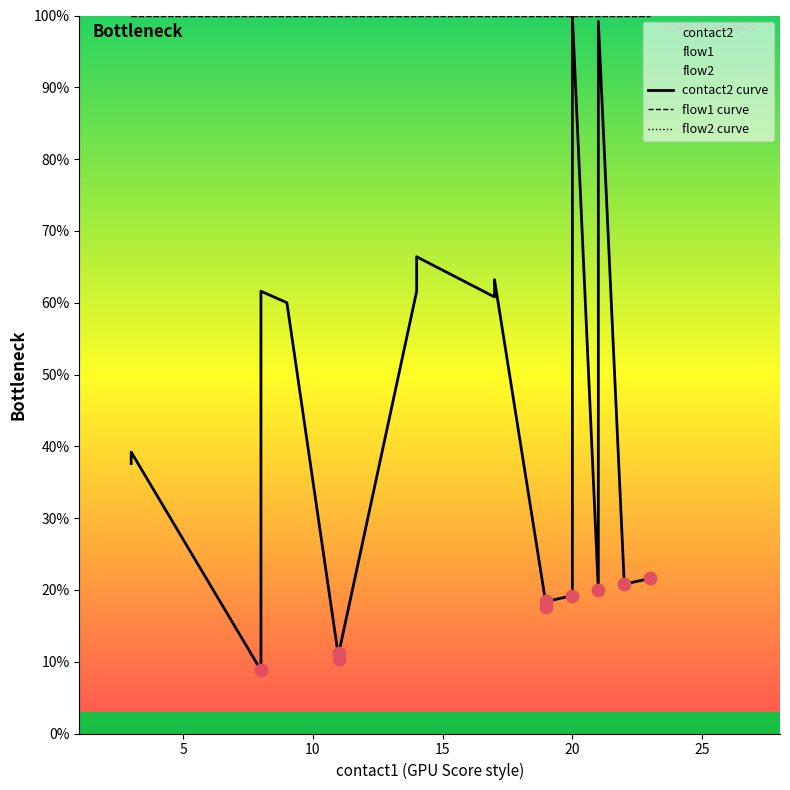

At how many categories does at least one series exceed 38?

20